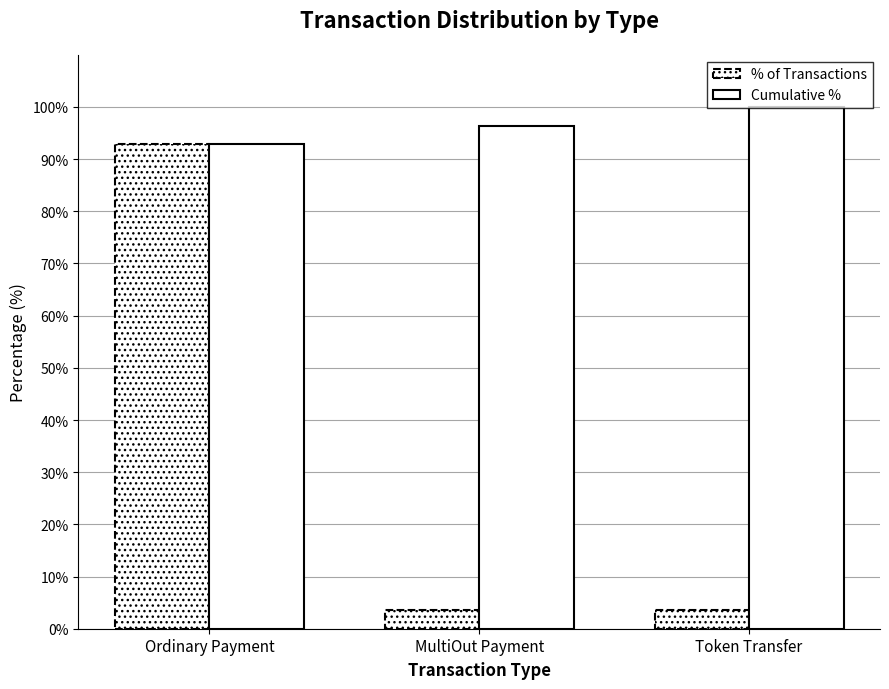

What position from the left is Ordinary Payment?

1